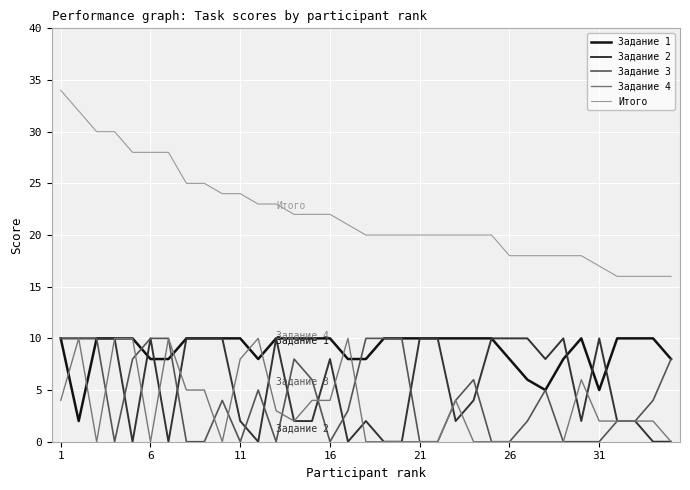

What is the maximum value shown in the chart?

34